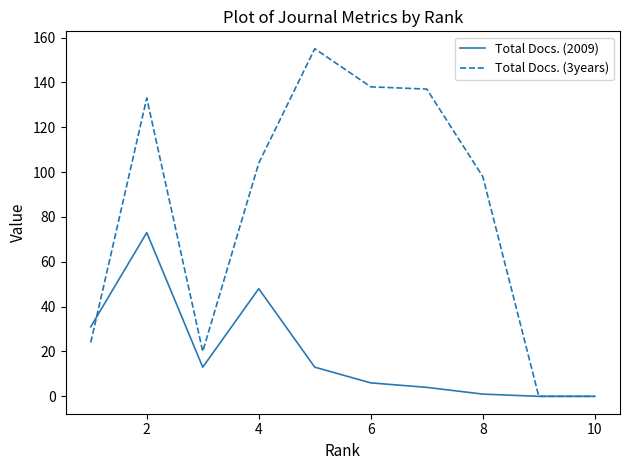

How many values in the Total Docs. (2009) series are below 13?

5